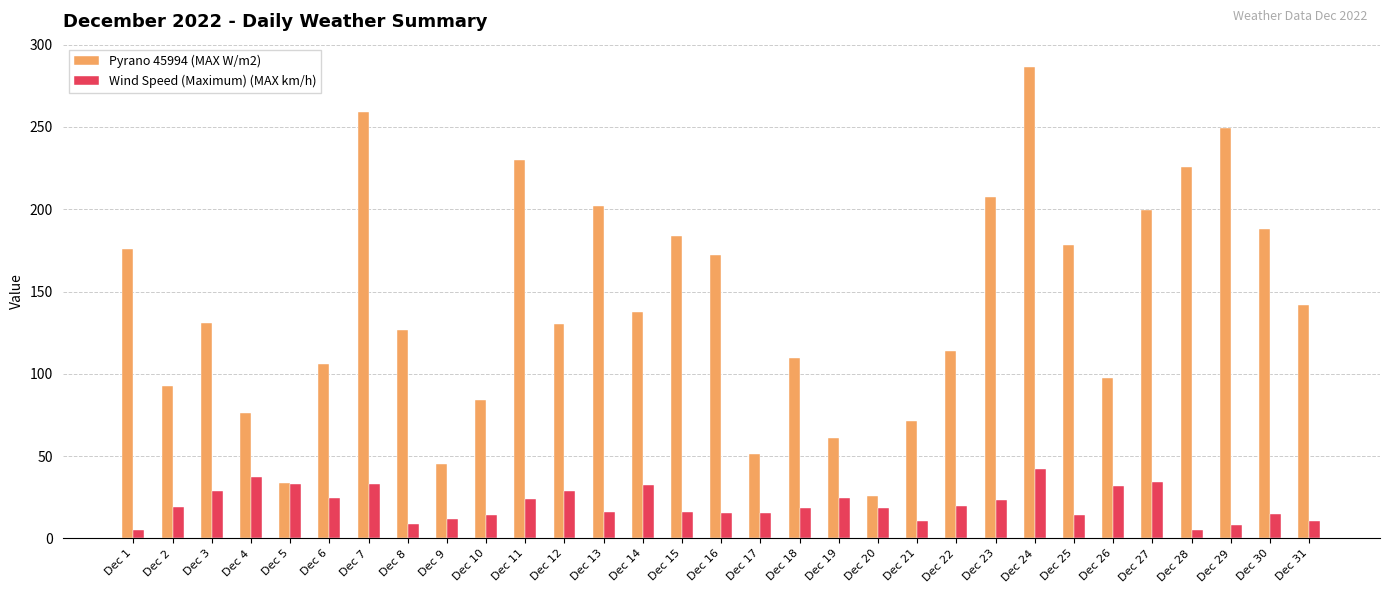

What is the total value across all series at Dec 22?

133.7